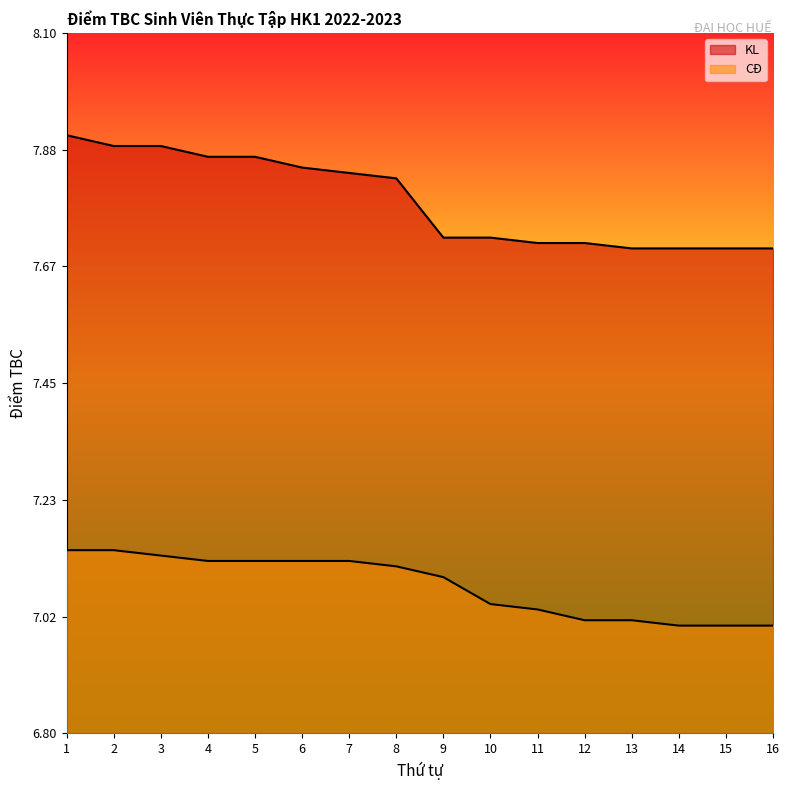

Which series has the widest spread of values?

KL